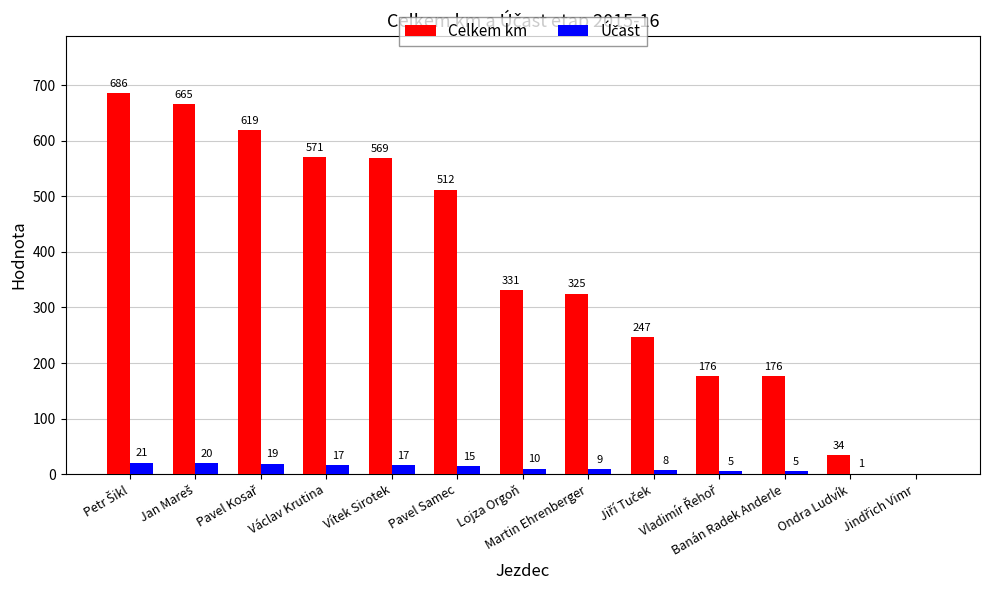

What is the approximate value of Celkem km at Václav Krutina?

571